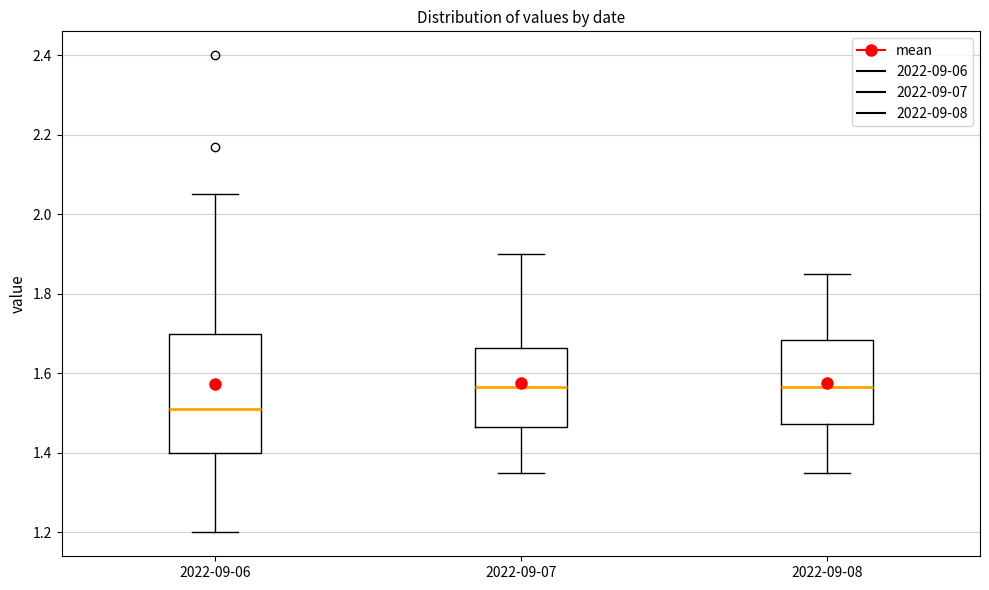

Reading left to right, read every box against the y-axis: the position of its median line, the range the box covers, and the ends of its whiskers. The values are not printed on the chart, so give them approximately, as read against the axis.

2022-09-06: median 1.52, box 1.40 to 1.70, whiskers 1.20 to 2.06
2022-09-07: median 1.56, box 1.46 to 1.66, whiskers 1.36 to 1.90
2022-09-08: median 1.56, box 1.48 to 1.68, whiskers 1.36 to 1.86